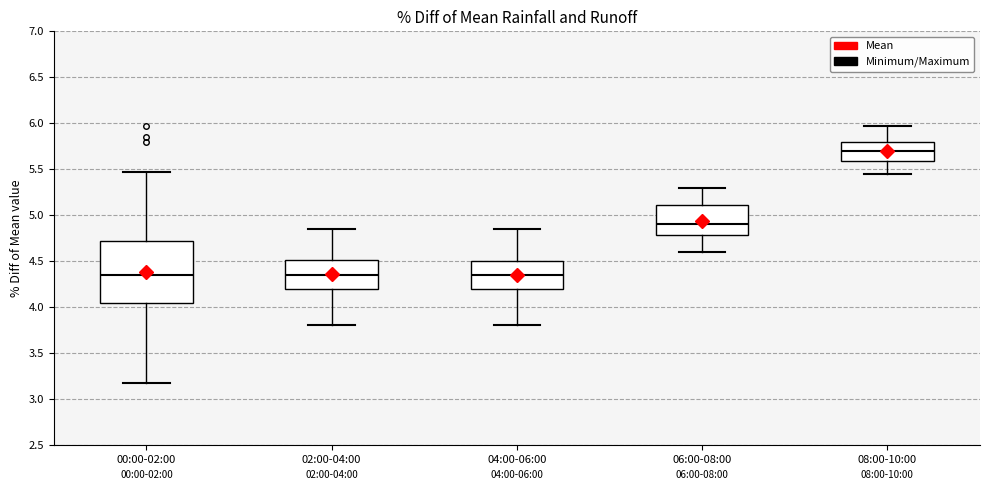

Comparing the boxes themselves (not the whiskers), which one is the tallest?

00:00-02:00